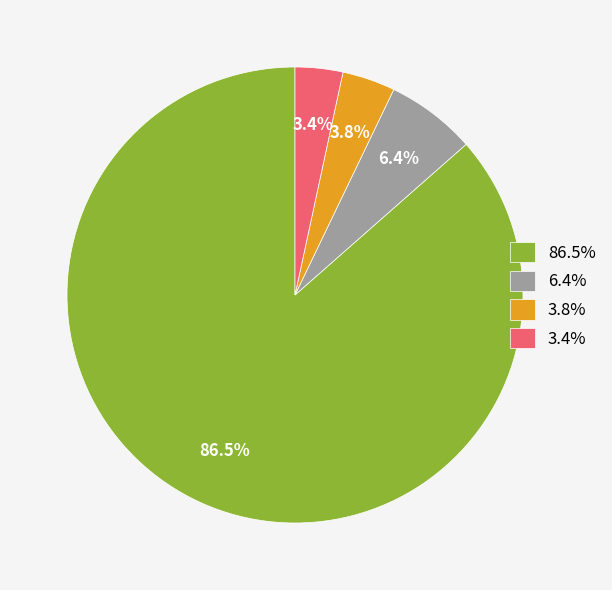

Which has a higher value, 3.8% or 6.4%?

6.4%